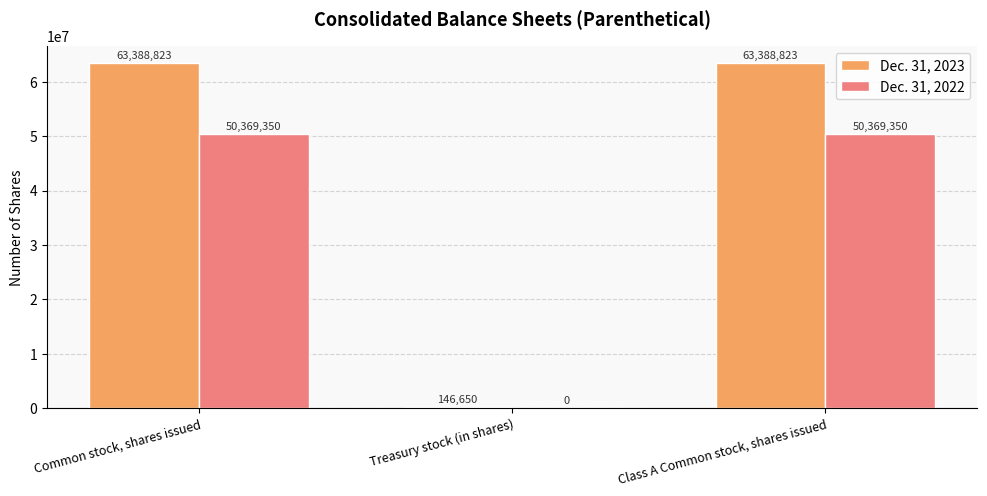

Reading right to left, list all the values displayed in this chart.

Dec. 31, 2023: 63388823	146650	63388823
Dec. 31, 2022: 50369350	0	50369350